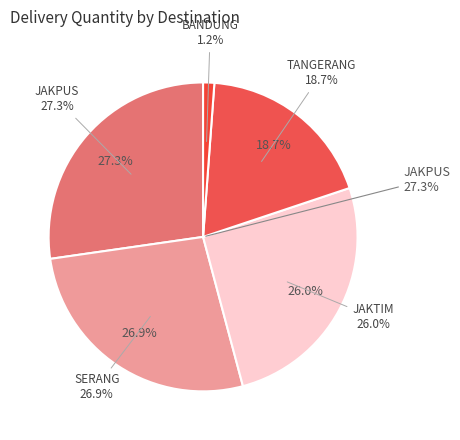

True or false: TANGERANG accounts for 1% of the total.

False